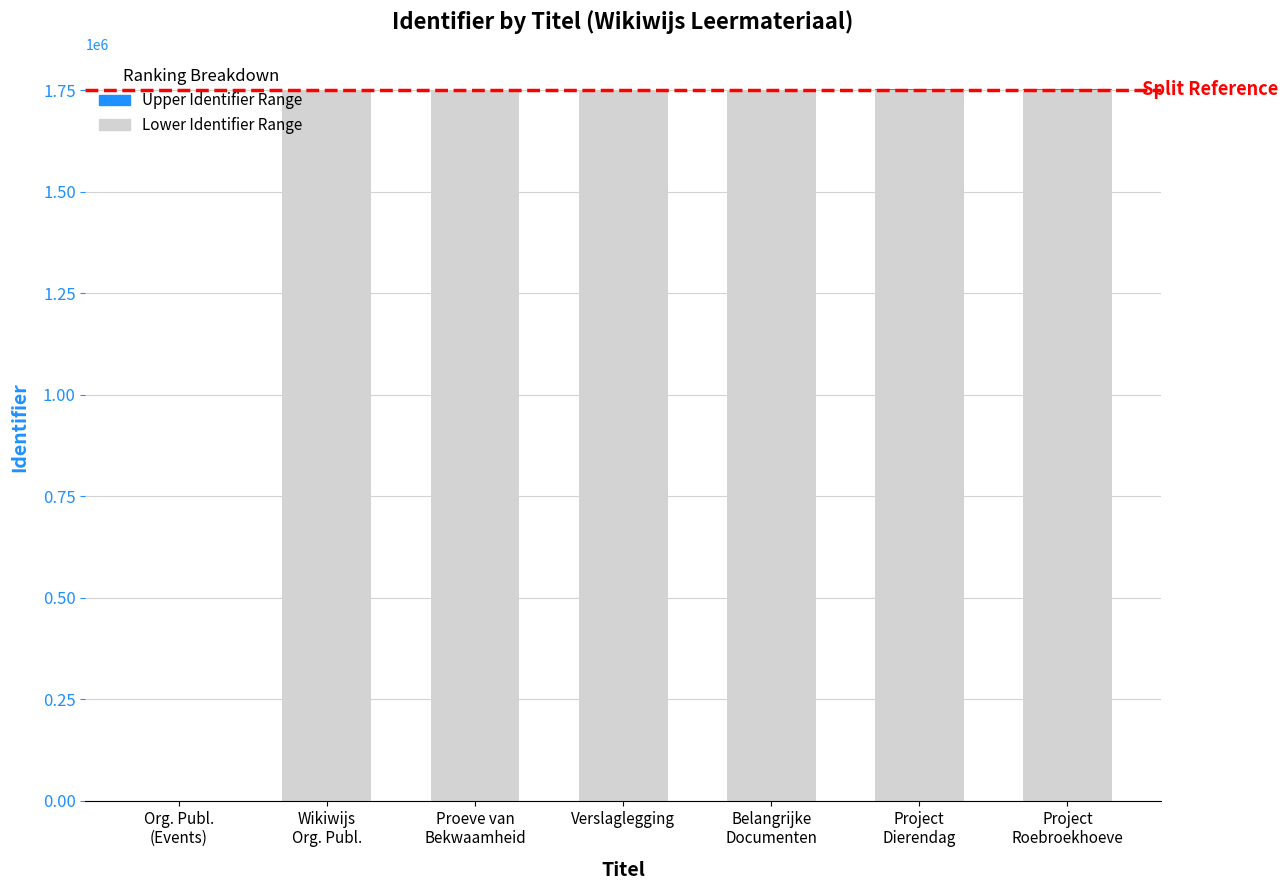

Rank the series at Proeve van
Bekwaamheid from highest to lowest value.

Lower Identifier Range, Upper Identifier Range